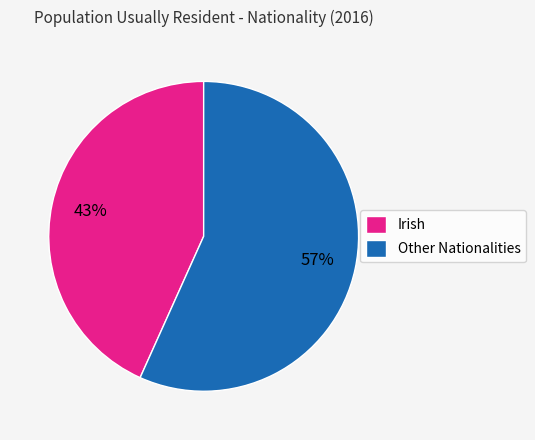

The Irish slice represents 43% of the pie. True or false?

True